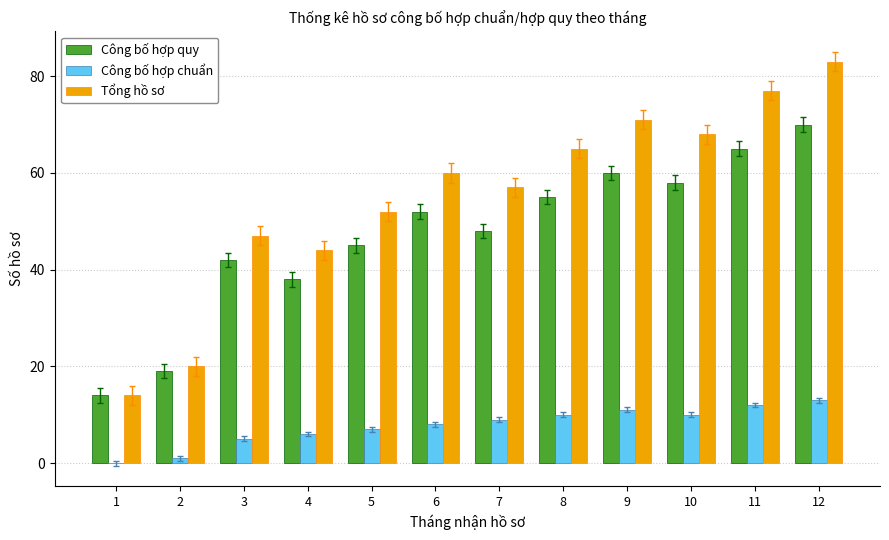

True or false: Công bố hợp chuẩn has a value of 8 at 6.

True